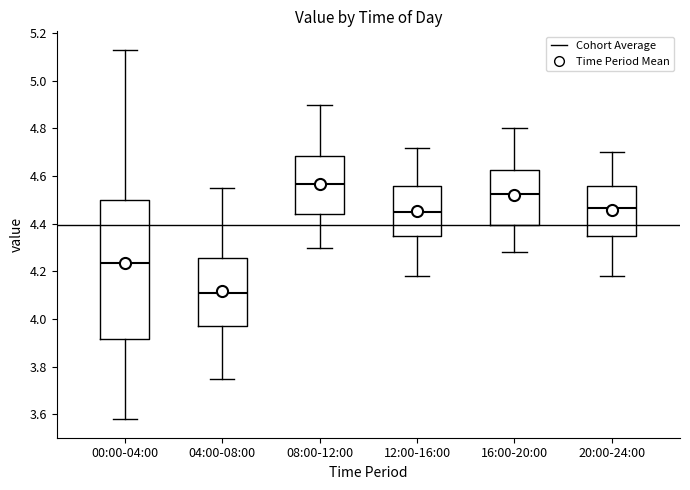

Reading left to right, transcribe this box plot: for each box, give where its median line is, the range the box spans, and where its two whiskers end, as read against the y-axis. The values are not printed on the chart, so give them approximately, as read against the axis.

00:00-04:00: median 4.24, box 3.92 to 4.50, whiskers 3.58 to 5.14
04:00-08:00: median 4.12, box 3.98 to 4.26, whiskers 3.76 to 4.56
08:00-12:00: median 4.56, box 4.44 to 4.68, whiskers 4.30 to 4.90
12:00-16:00: median 4.46, box 4.36 to 4.56, whiskers 4.18 to 4.72
16:00-20:00: median 4.52, box 4.40 to 4.62, whiskers 4.28 to 4.80
20:00-24:00: median 4.46, box 4.36 to 4.56, whiskers 4.18 to 4.70